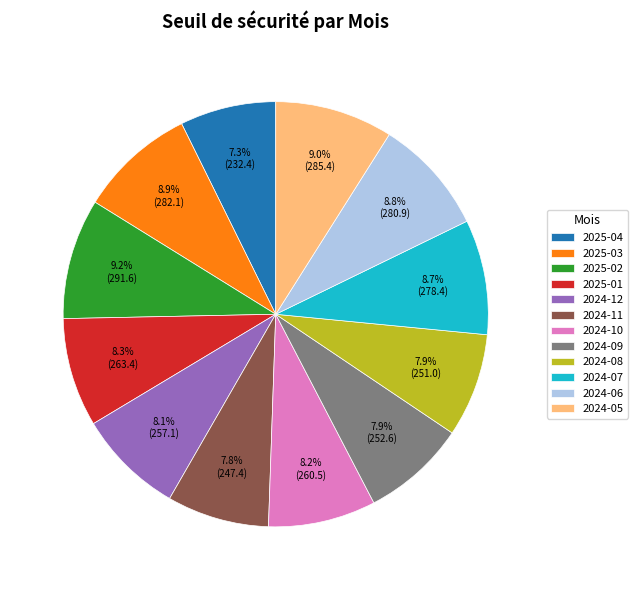

To the nearest percent, what is the combined percentage of 2025-02 and 2024-05?

18%